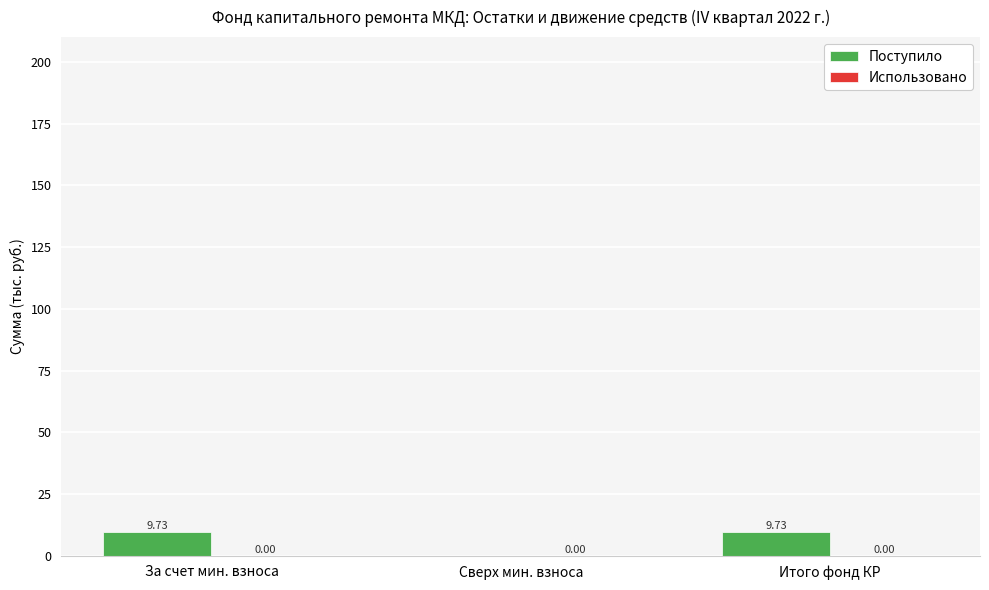

At which label does the data first exceed 9?

За счет мин. взноса